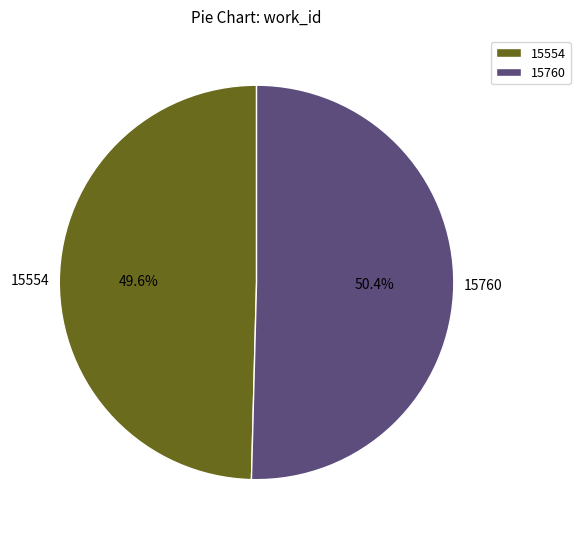

Count the number of slices in the pie.

2